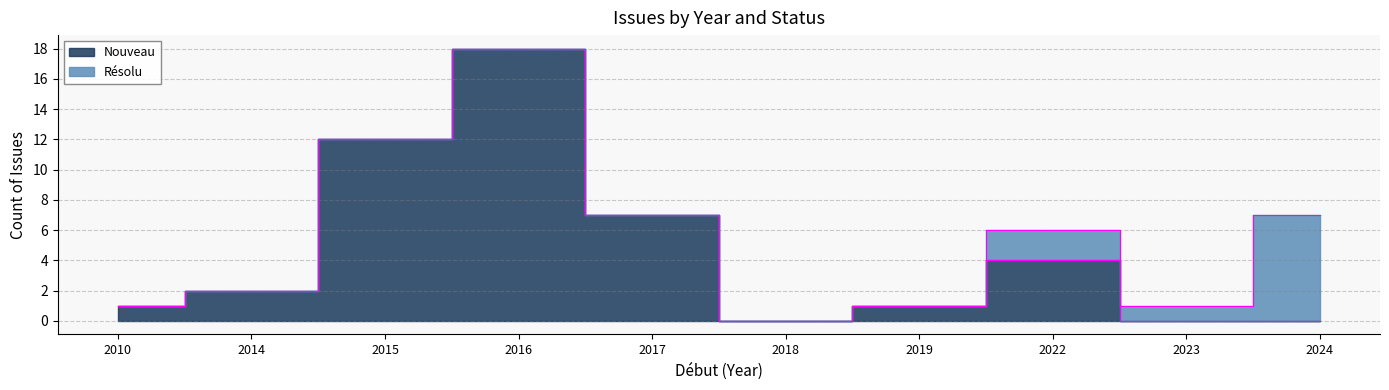

What is the average value?

4